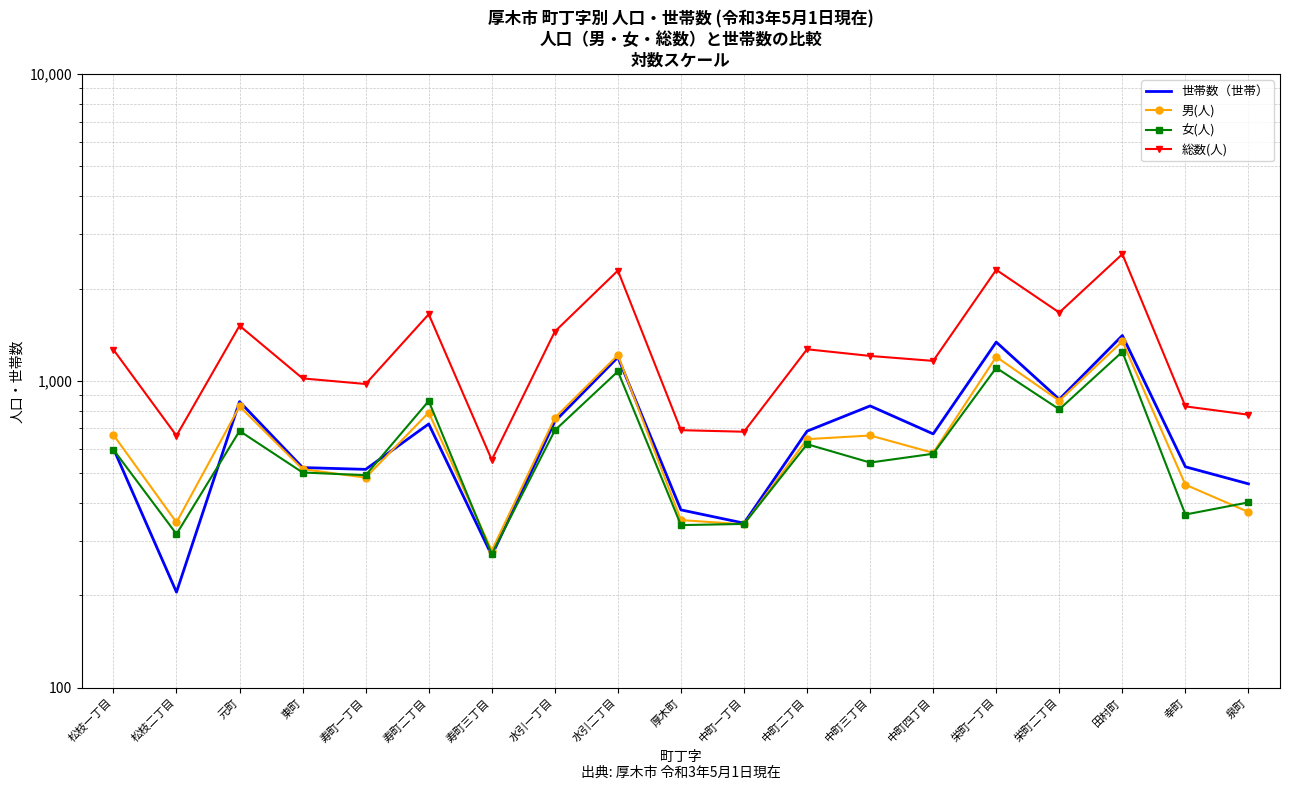

At which category does 総数(人) reach its first local valley?

松枝二丁目